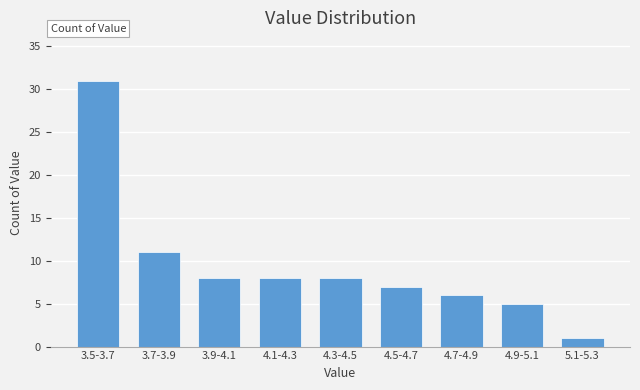

Reading left to right, transcribe all the data shown in this chart.

31	11	8	8	8	7	6	5	1